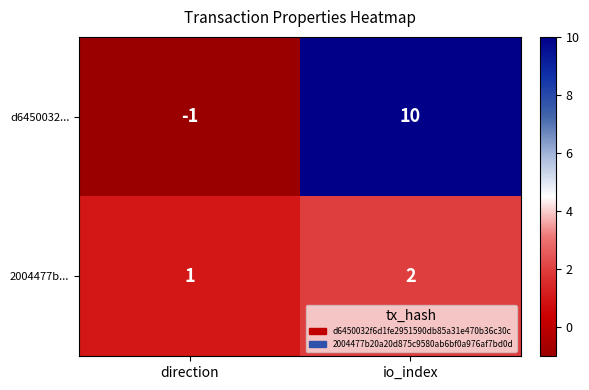

Count the number of data series in this chart.

2